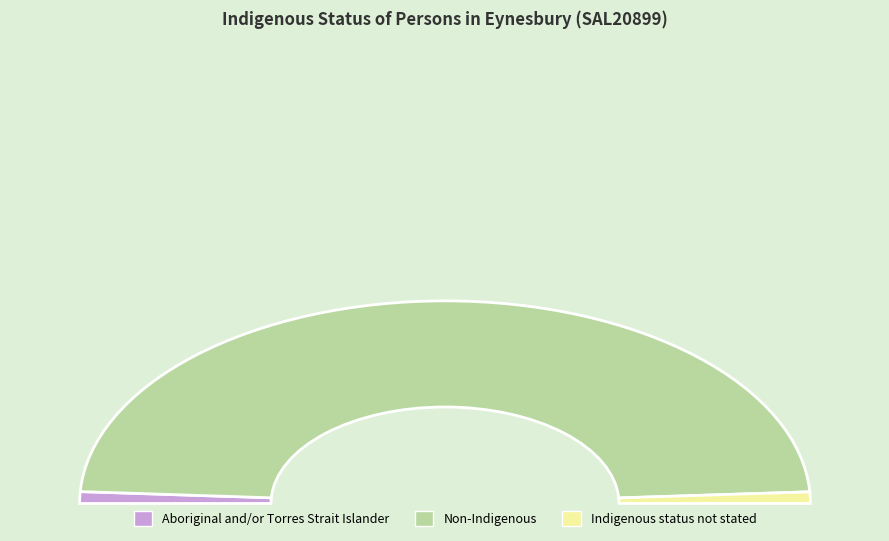

Which category has the smallest portion of the pie?

Indigenous status not stated